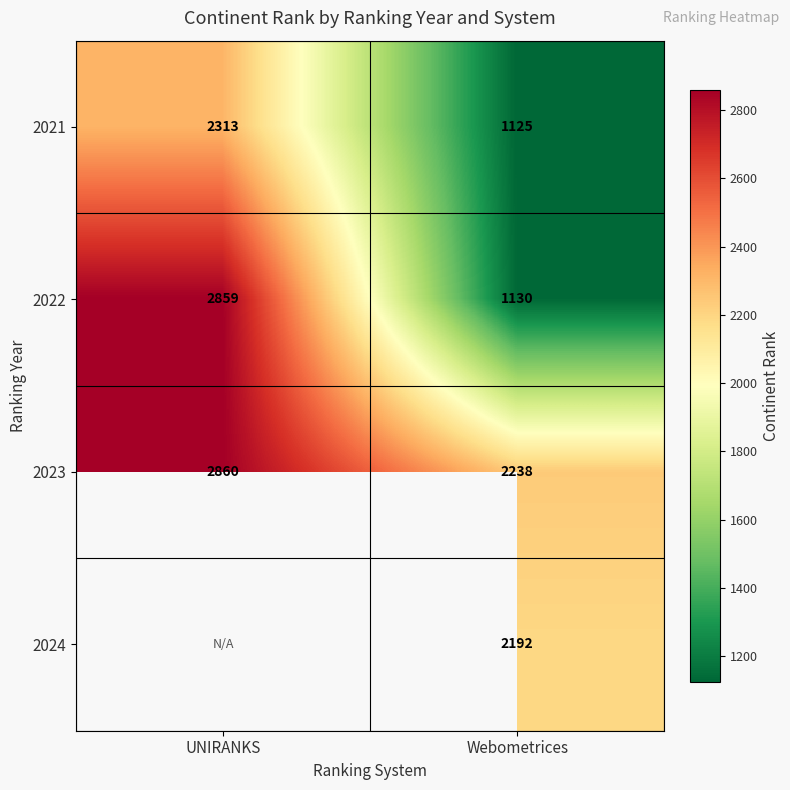

At which label does 2021 reach its minimum?

Webometrices